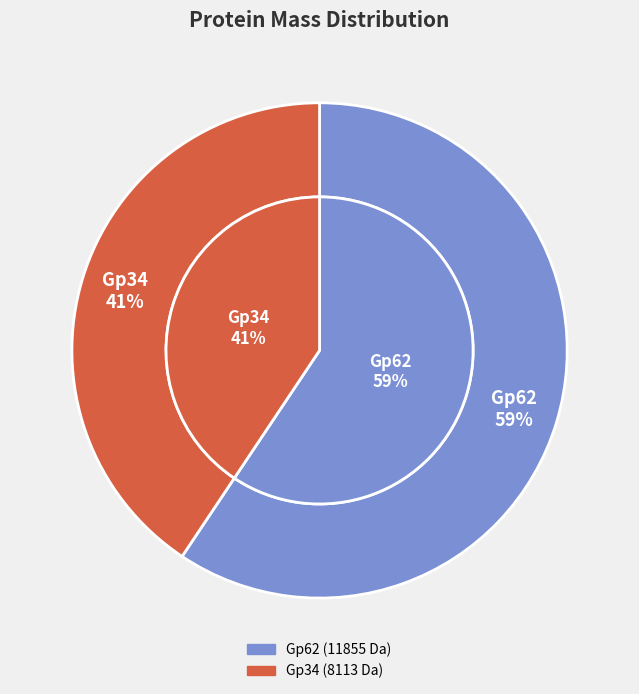

Rank the categories by value from highest to lowest.

Gp62, Gp34